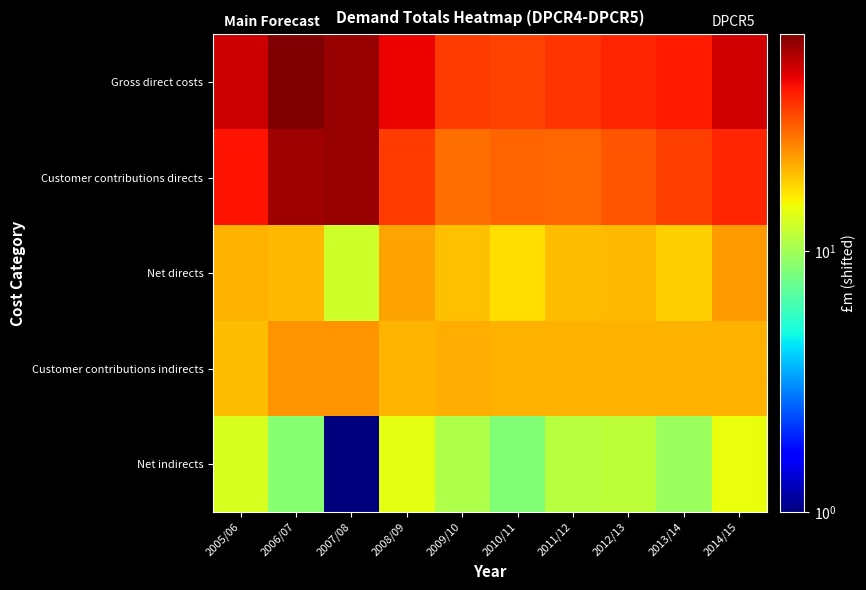

Which category has the lowest value across all series?

2007/08